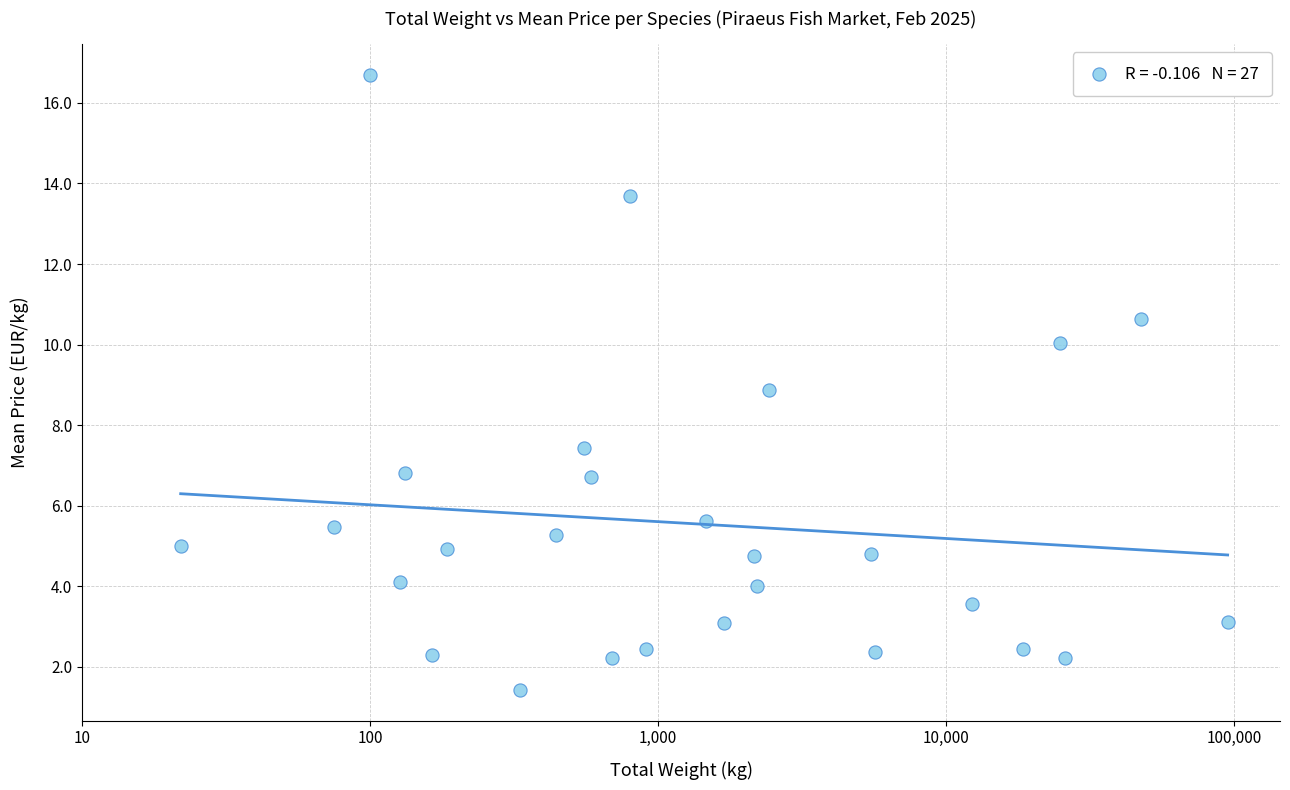

What is the range of X values (max minus min)?

3.6